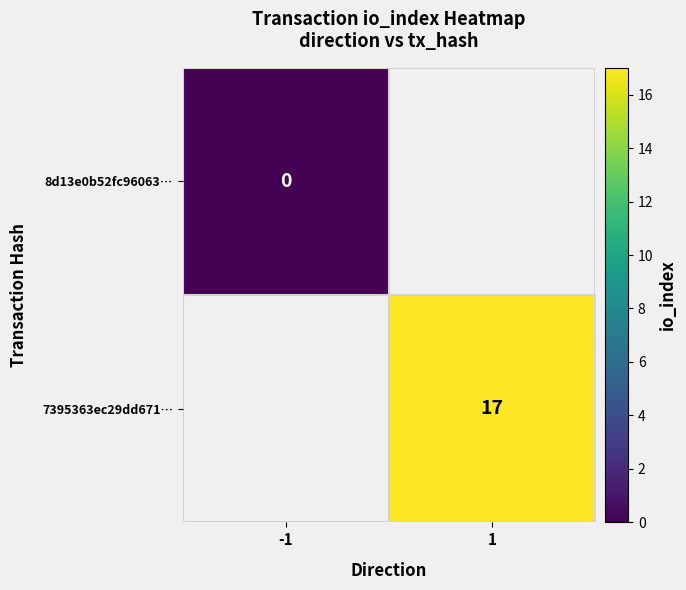

True or false: 7395363ec29dd671… has a value of 17 at 1.

True